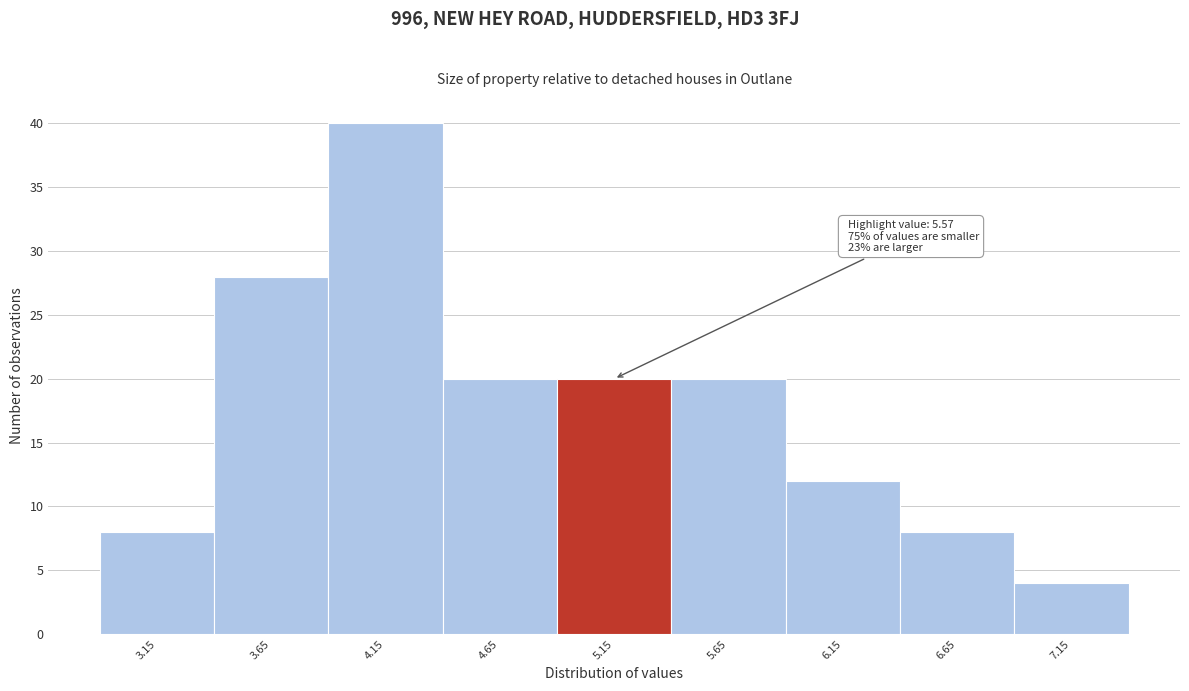

Reading right to left, extract all data points from this chart.

4	8	12	20	20	20	40	28	8